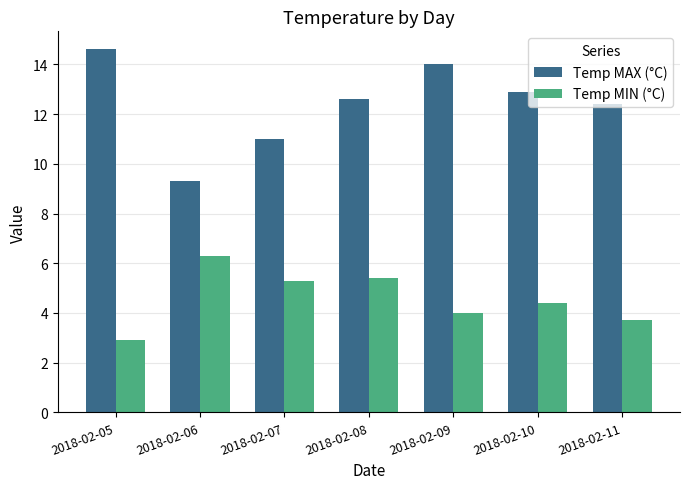

The Temp MIN (°C) series shows 10.4 at 2018-02-06. True or false?

False